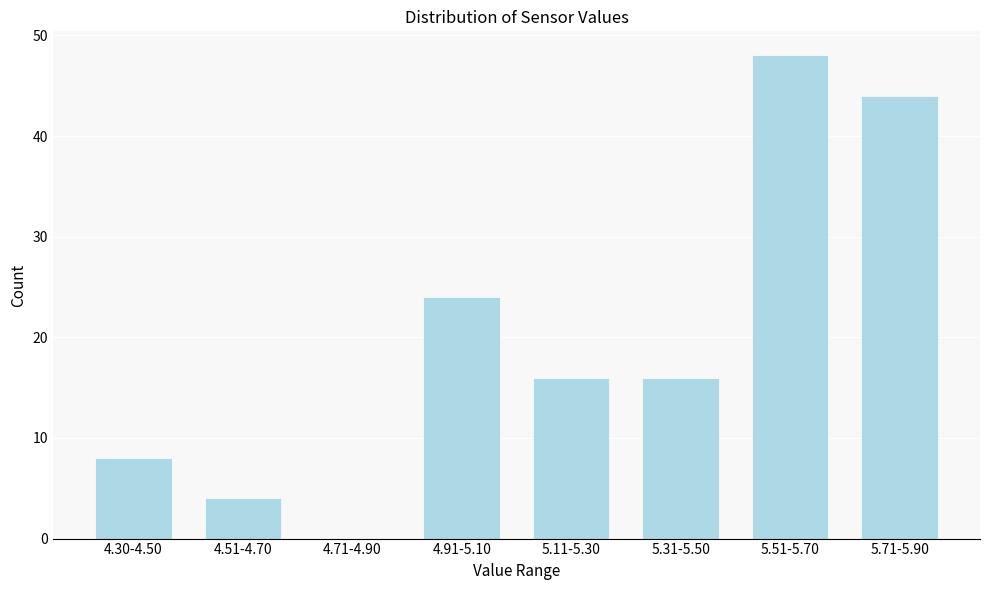

Reading left to right, extract all data points from this chart.

4.30-4.50=8	4.51-4.70=4	4.71-4.90=0	4.91-5.10=24	5.11-5.30=16	5.31-5.50=16	5.51-5.70=48	5.71-5.90=44